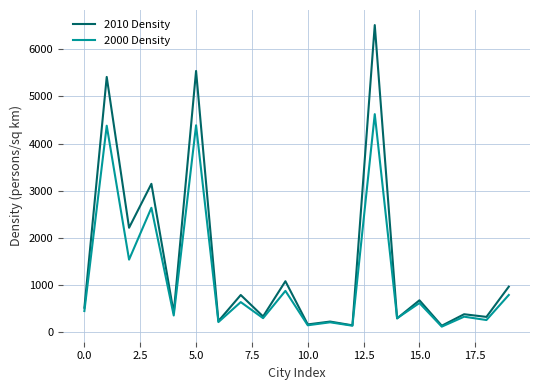

Rank the series by their average value, from highest to lowest.

2010 Density, 2000 Density